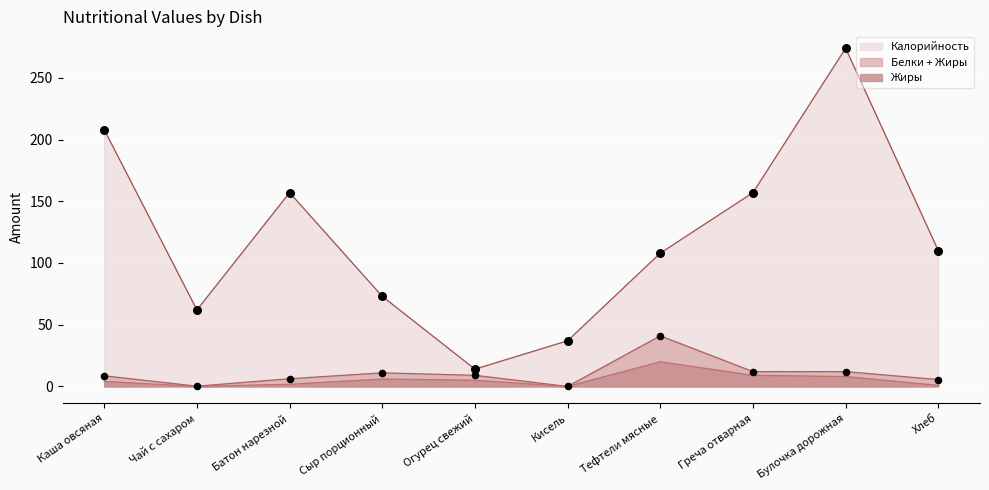

What are all the series names shown in the legend?

Калорийность, Белки + Жиры, Жиры